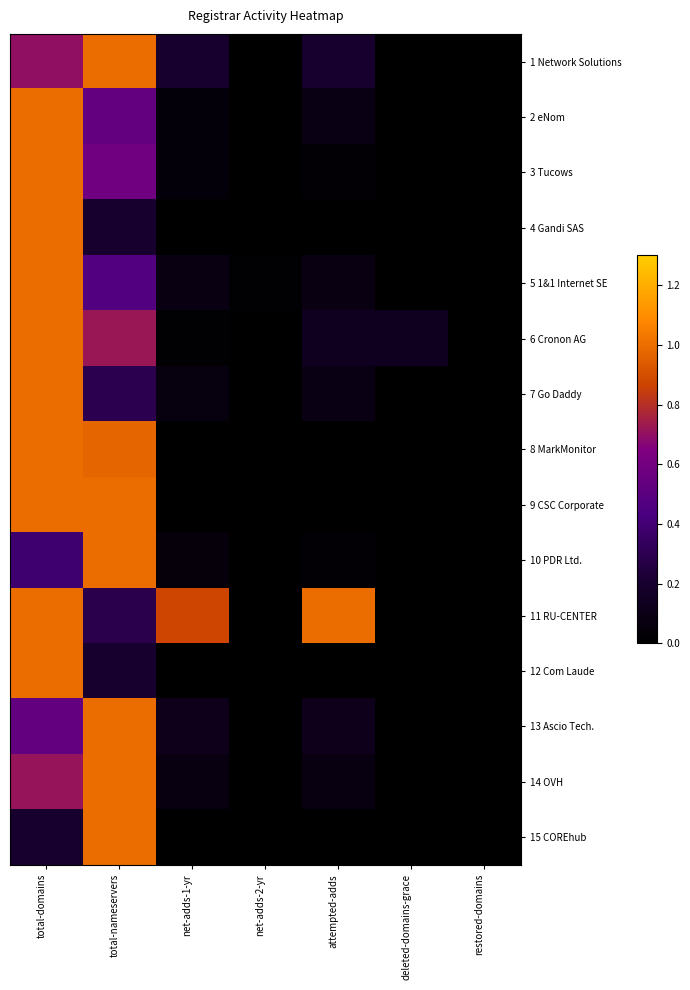

Reading right to left, list all the values displayed in this chart.

1 Network Solutions: restored-domains=0.0	deleted-domains-grace=0.0	attempted-adds=0.2	net-adds-2-yr=0.0	net-adds-1-yr=0.2	total-nameservers=1.0	total-domains=0.7
2 eNom: restored-domains=0.0	deleted-domains-grace=0.0	attempted-adds=0.1	net-adds-2-yr=0.0	net-adds-1-yr=0.0	total-nameservers=0.5	total-domains=1.0
3 Tucows: restored-domains=0.0	deleted-domains-grace=0.0	attempted-adds=0.0	net-adds-2-yr=0.0	net-adds-1-yr=0.0	total-nameservers=0.6	total-domains=1.0
4 Gandi SAS: restored-domains=0.0	deleted-domains-grace=0.0	attempted-adds=0.0	net-adds-2-yr=0.0	net-adds-1-yr=0.0	total-nameservers=0.2	total-domains=1.0
5 1&1 Internet SE: restored-domains=0.0	deleted-domains-grace=0.0	attempted-adds=0.1	net-adds-2-yr=0.0	net-adds-1-yr=0.1	total-nameservers=0.5	total-domains=1.0
6 Cronon AG: restored-domains=0.0	deleted-domains-grace=0.1	attempted-adds=0.1	net-adds-2-yr=0.0	net-adds-1-yr=0.0	total-nameservers=0.7	total-domains=1.0
7 Go Daddy: restored-domains=0.0	deleted-domains-grace=0.0	attempted-adds=0.1	net-adds-2-yr=0.0	net-adds-1-yr=0.1	total-nameservers=0.3	total-domains=1.0
8 MarkMonitor: restored-domains=0.0	deleted-domains-grace=0.0	attempted-adds=0.0	net-adds-2-yr=0.0	net-adds-1-yr=0.0	total-nameservers=1.0	total-domains=1.0
9 CSC Corporate: restored-domains=0.0	deleted-domains-grace=0.0	attempted-adds=0.0	net-adds-2-yr=0.0	net-adds-1-yr=0.0	total-nameservers=1.0	total-domains=1.0
10 PDR Ltd.: restored-domains=0.0	deleted-domains-grace=0.0	attempted-adds=0.0	net-adds-2-yr=0.0	net-adds-1-yr=0.0	total-nameservers=1.0	total-domains=0.4
11 RU-CENTER: restored-domains=0.0	deleted-domains-grace=0.0	attempted-adds=1.0	net-adds-2-yr=0.0	net-adds-1-yr=0.9	total-nameservers=0.3	total-domains=1.0
12 Com Laude: restored-domains=0.0	deleted-domains-grace=0.0	attempted-adds=0.0	net-adds-2-yr=0.0	net-adds-1-yr=0.0	total-nameservers=0.2	total-domains=1.0
13 Ascio Tech.: restored-domains=0.0	deleted-domains-grace=0.0	attempted-adds=0.1	net-adds-2-yr=0.0	net-adds-1-yr=0.1	total-nameservers=1.0	total-domains=0.5
14 OVH: restored-domains=0.0	deleted-domains-grace=0.0	attempted-adds=0.1	net-adds-2-yr=0.0	net-adds-1-yr=0.1	total-nameservers=1.0	total-domains=0.7
15 COREhub: restored-domains=0.0	deleted-domains-grace=0.0	attempted-adds=0.0	net-adds-2-yr=0.0	net-adds-1-yr=0.0	total-nameservers=1.0	total-domains=0.2